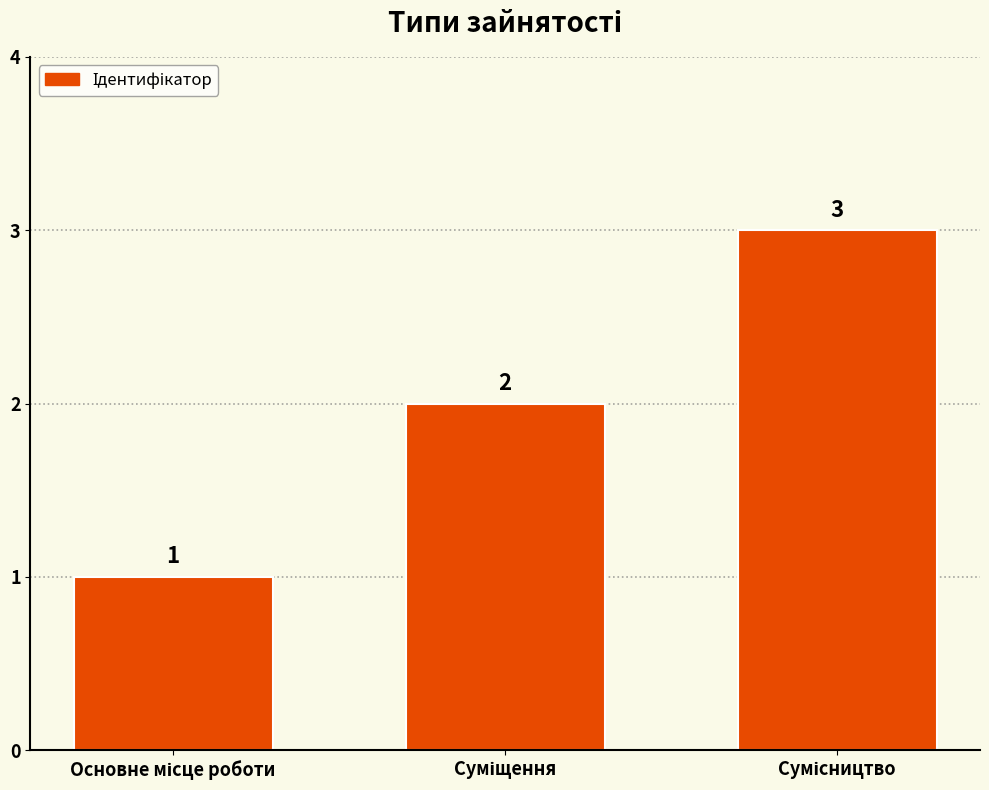

Reading right to left, what are all the values shown in this chart?

3	2	1